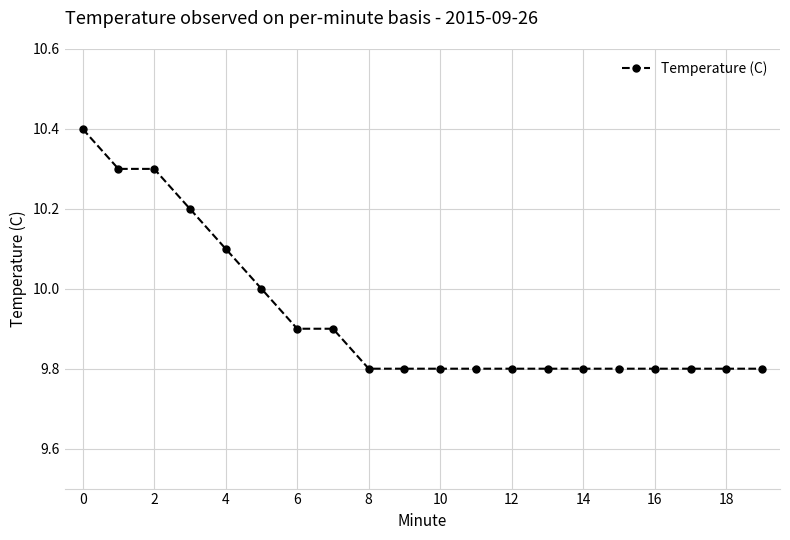

How many categories are shown in the chart?

20